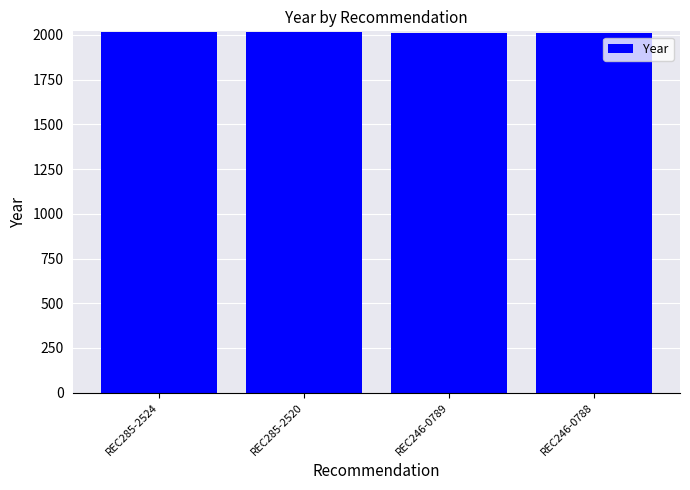

What is the ratio of the value at REC285-2520 to the value at REC246-0789?

1.0